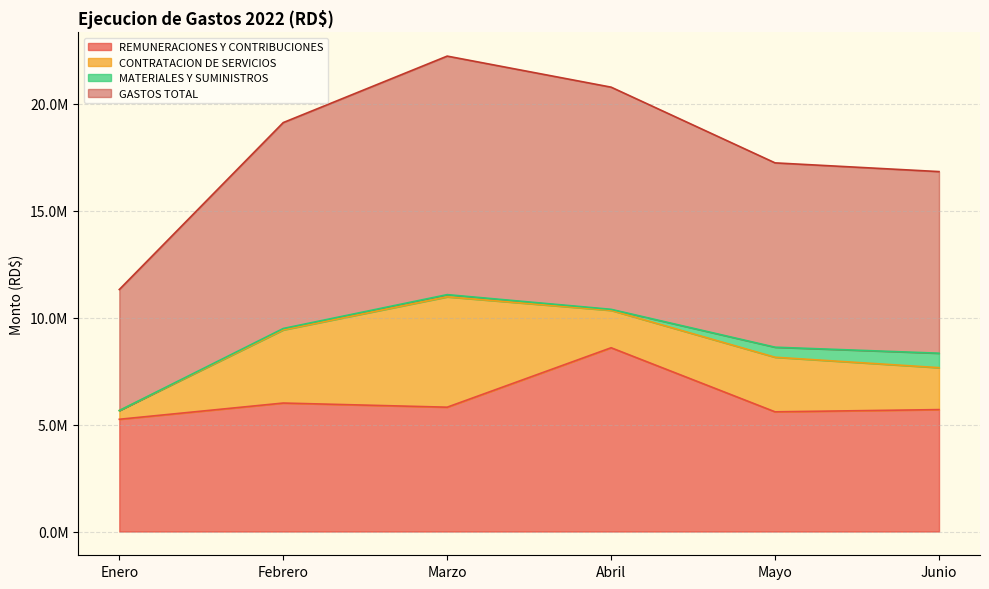

Where does the GASTOS TOTAL series first go above 19124145?

Febrero